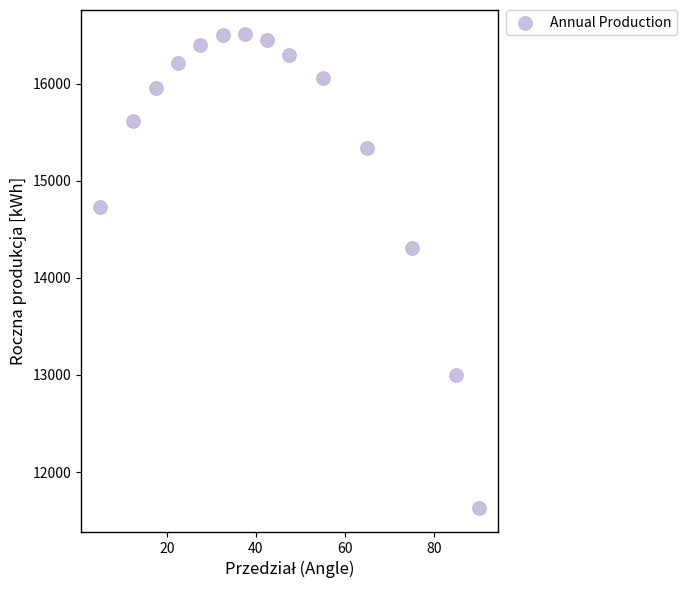

What Y value in the scatter plot is closest to 14071?

14311